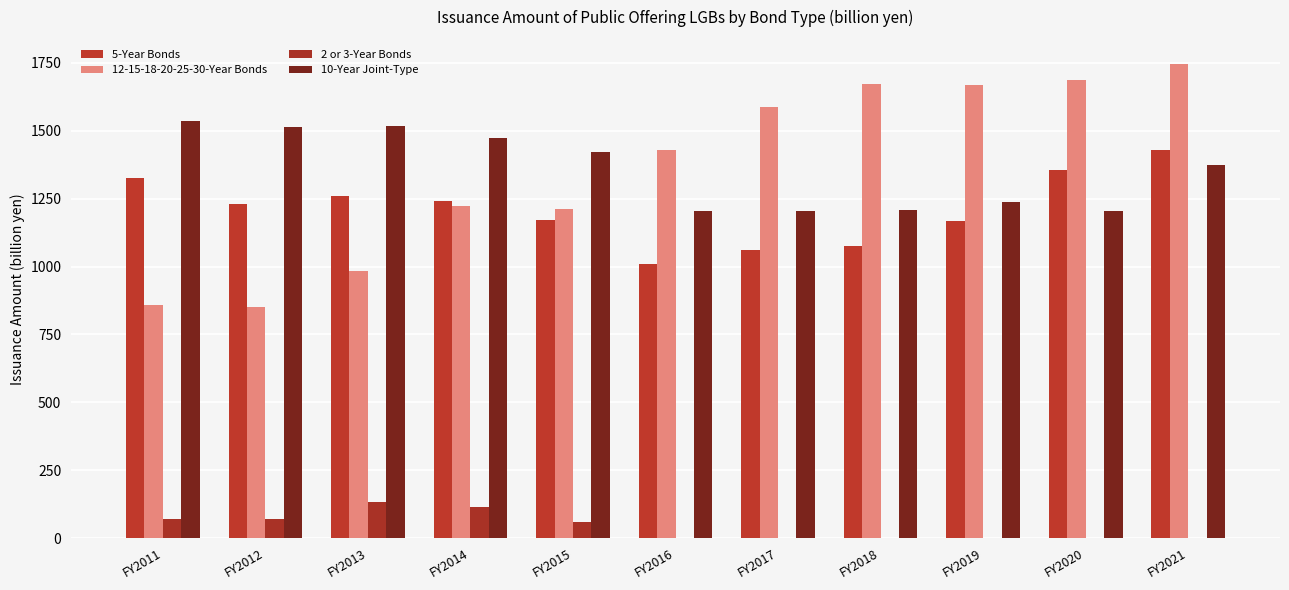

What is the difference between the second highest and second lowest values in the 10-Year Joint-Type series?

311